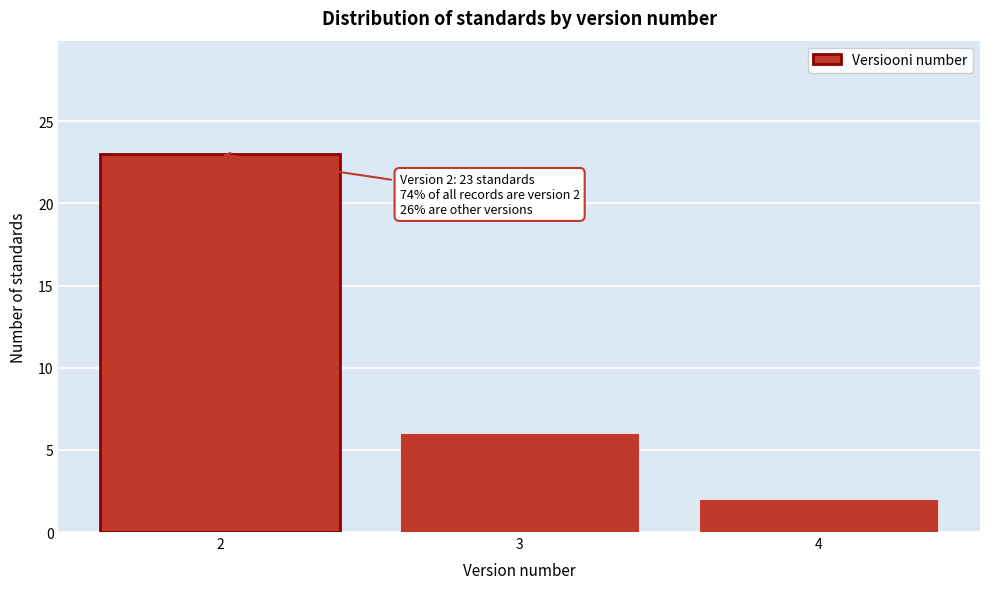

Reading left to right, list all the values displayed in this chart.

23	6	2